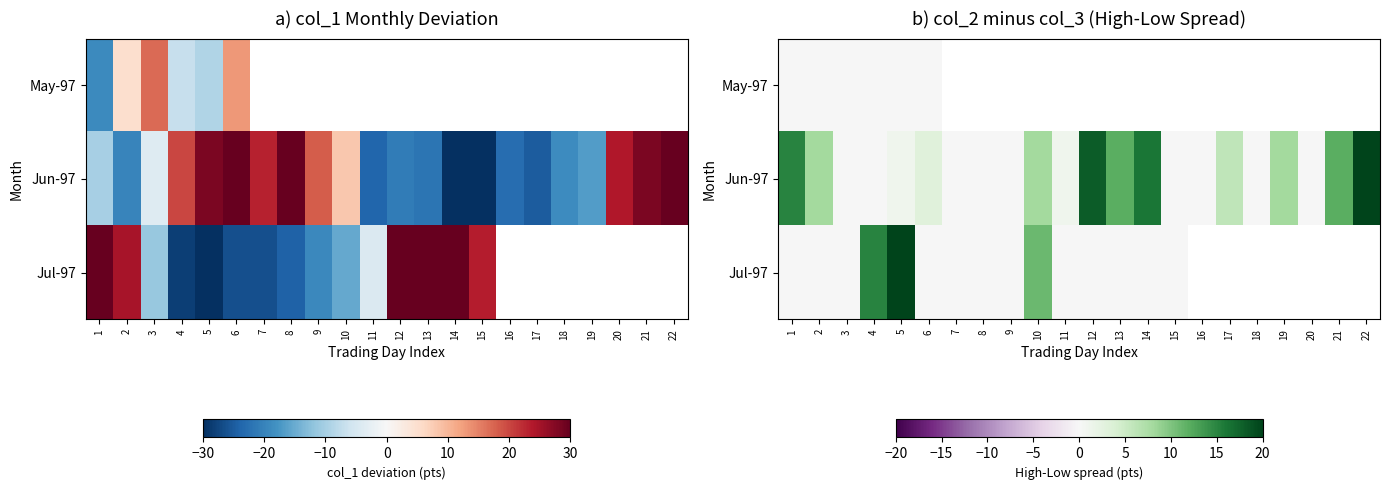

At which category is the sum across all series the highest?

5